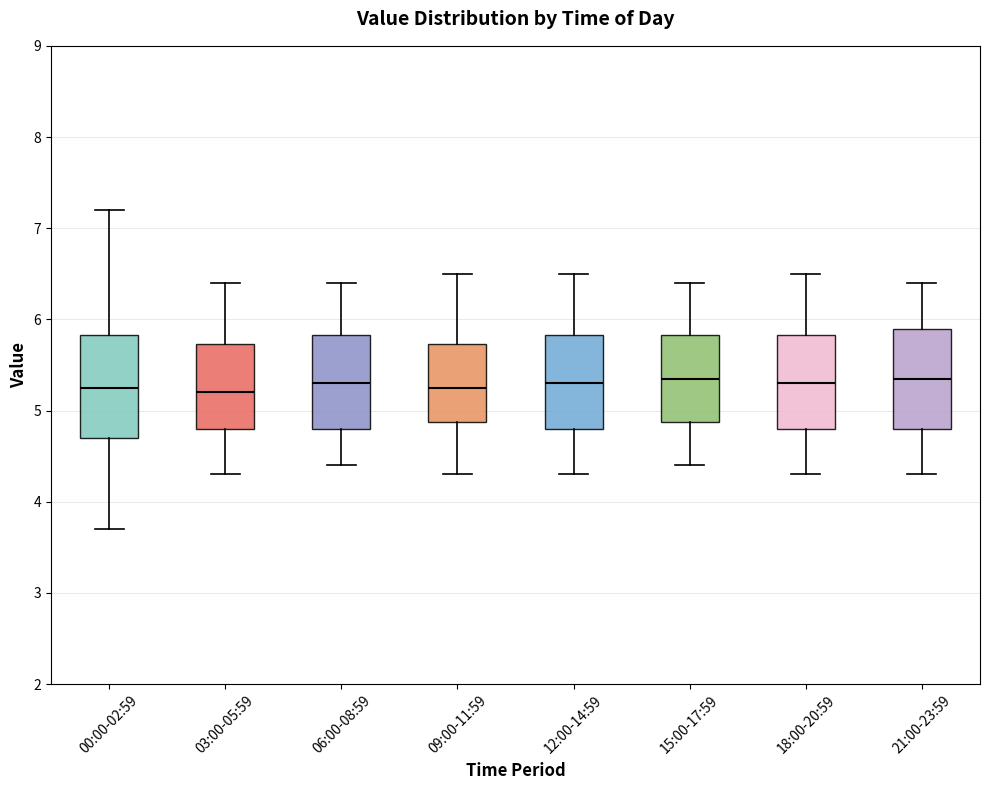

Reading left to right, transcribe this box plot: for each box, give where its median line is, the range the box spans, and where its two whiskers end, as read against the y-axis. The values are not printed on the chart, so give them approximately, as read against the axis.

00:00-02:59: median 5.3, box 4.7 to 5.8, whiskers 3.7 to 7.2
03:00-05:59: median 5.2, box 4.8 to 5.7, whiskers 4.3 to 6.4
06:00-08:59: median 5.3, box 4.8 to 5.8, whiskers 4.4 to 6.4
09:00-11:59: median 5.3, box 4.9 to 5.7, whiskers 4.3 to 6.5
12:00-14:59: median 5.3, box 4.8 to 5.8, whiskers 4.3 to 6.5
15:00-17:59: median 5.4, box 4.9 to 5.8, whiskers 4.4 to 6.4
18:00-20:59: median 5.3, box 4.8 to 5.8, whiskers 4.3 to 6.5
21:00-23:59: median 5.4, box 4.8 to 5.9, whiskers 4.3 to 6.4